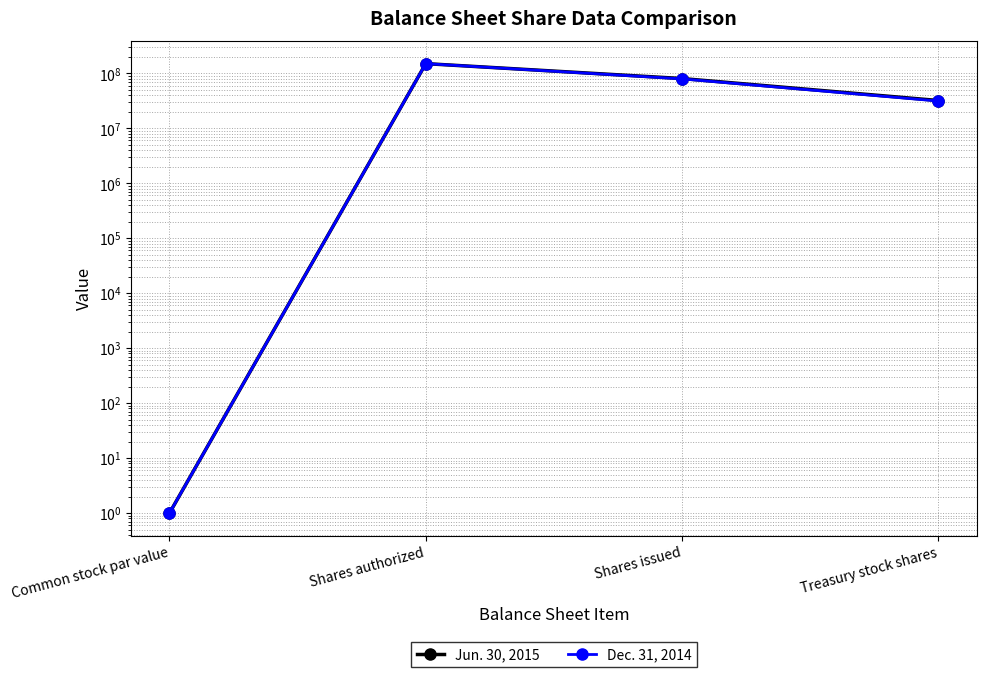

True or false: Jun. 30, 2015 has more than 2 points higher than both neighbors.

False